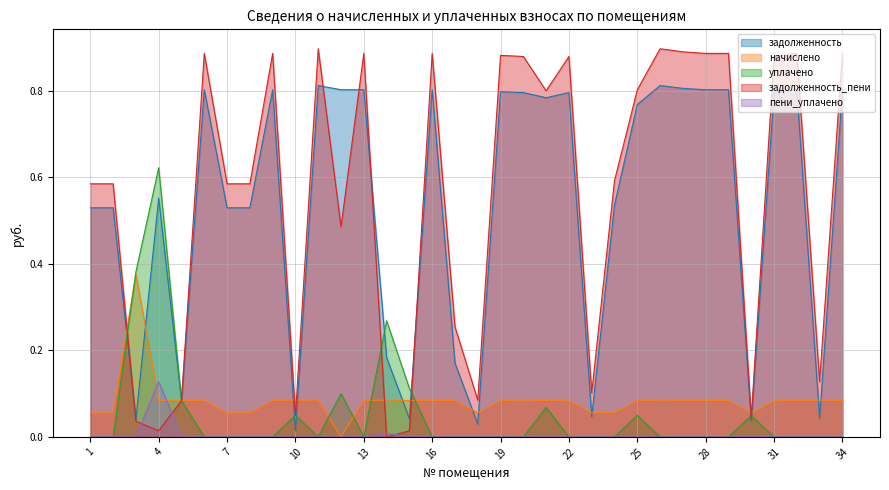

True or false: задолженность has more than 2 interior local peaks.

True